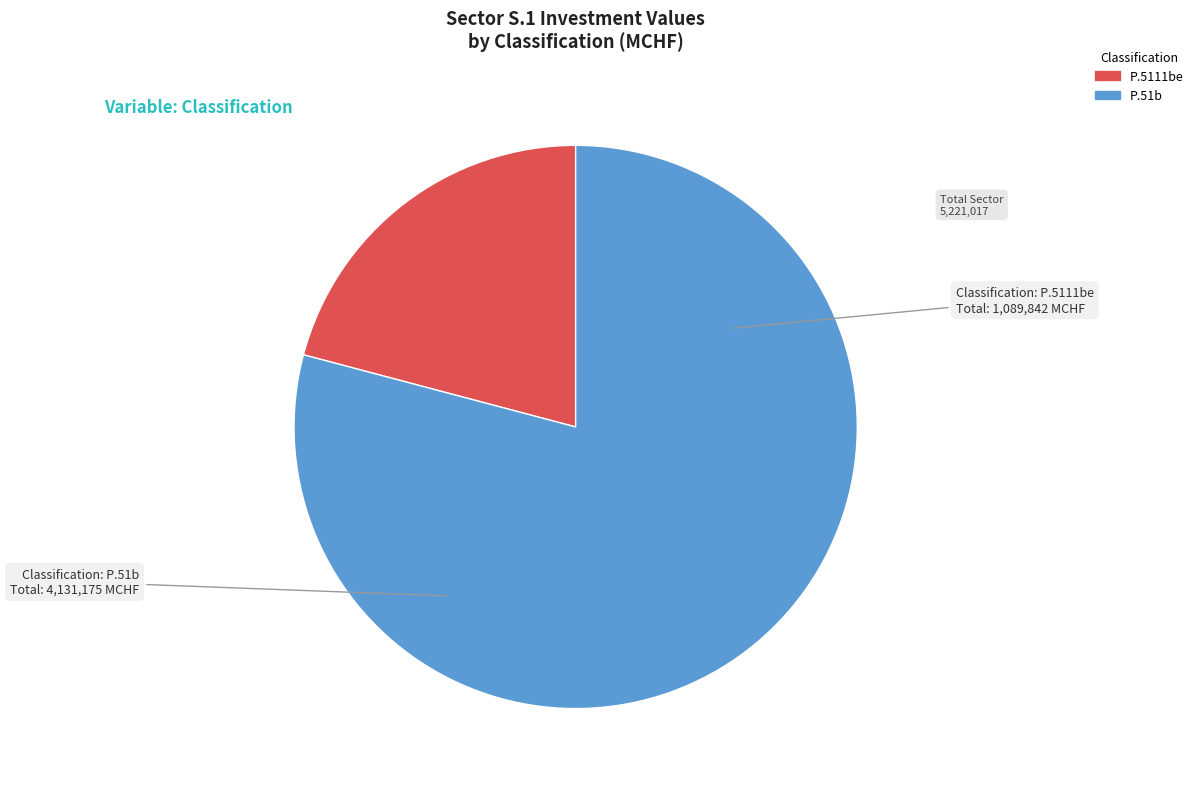

Is there a majority slice in this chart?

Yes